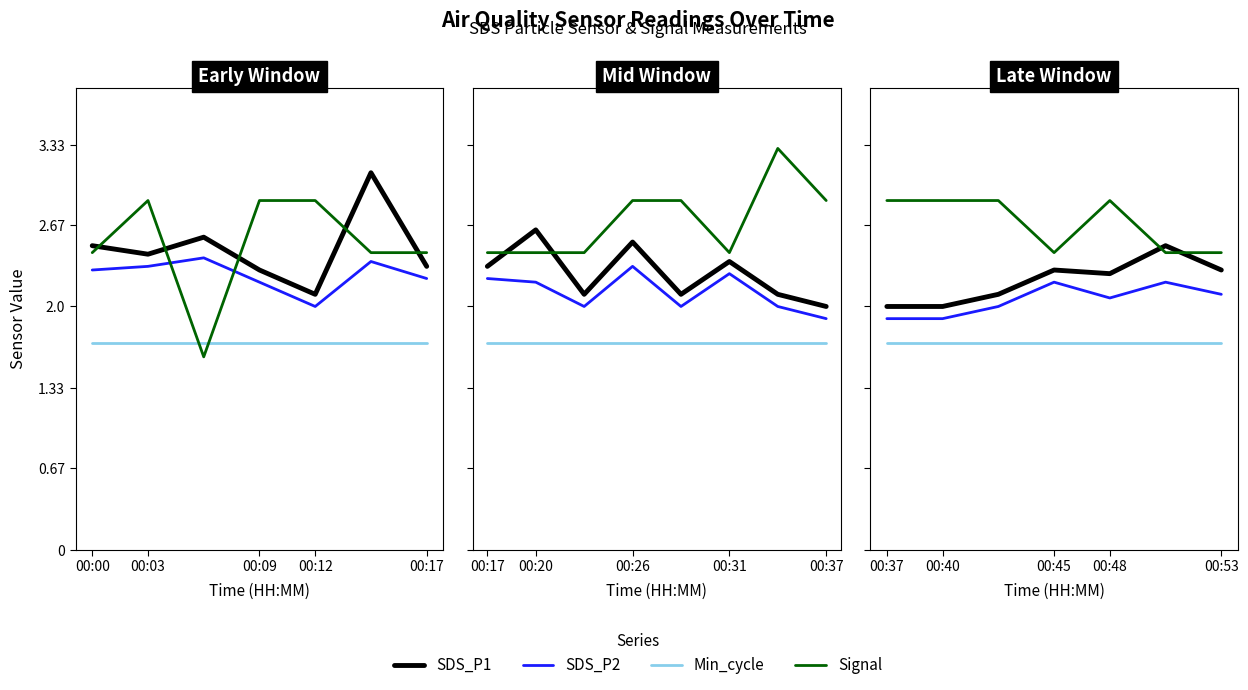

What is the spread (max minus min) of values at 5?

0.8